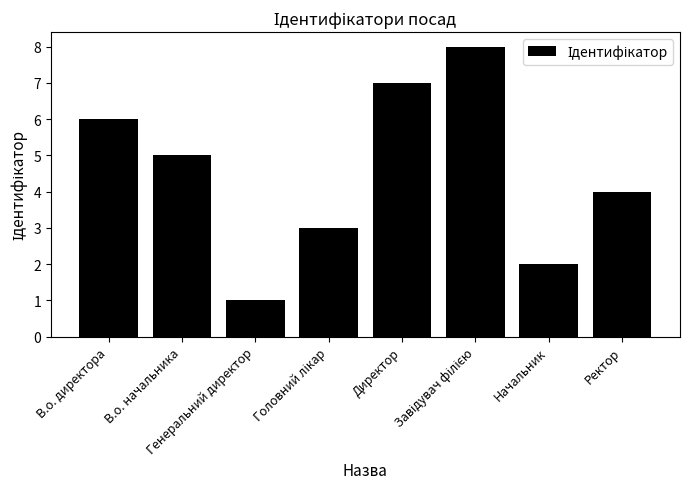

What is the minimum value shown in the chart?

1